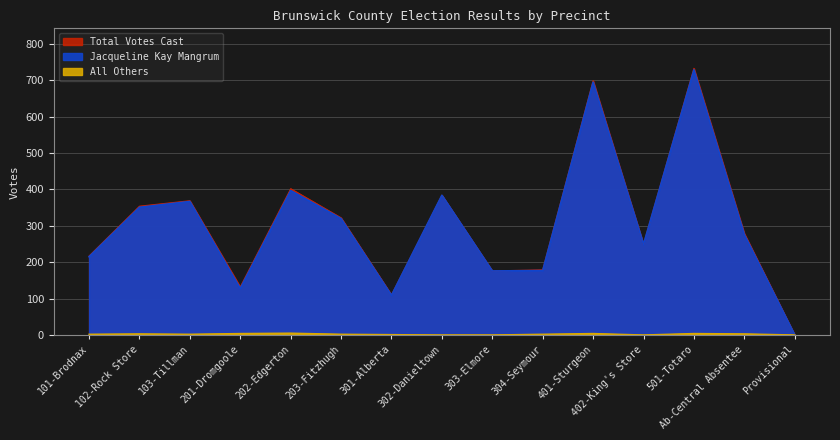

Reading left to right, list all the values displayed in this chart.

Total Votes Cast: 101-Brodnax=217	102-Rock Store=354	103-Tillman=369	201-Dromgoole=132	202-Edgerton=402	203-Fitzhugh=322	301-Alberta=110	302-Danieltown=384	303-Elmore=176	304-Seymour=179	401-Sturgeon=699	402-King's Store=249	501-Totaro=733	Ab-Central Absentee=279	Provisional=0
Jacqueline Kay Mangrum: 101-Brodnax=215	102-Rock Store=351	103-Tillman=367	201-Dromgoole=128	202-Edgerton=397	203-Fitzhugh=320	301-Alberta=109	302-Danieltown=384	303-Elmore=176	304-Seymour=177	401-Sturgeon=695	402-King's Store=249	501-Totaro=729	Ab-Central Absentee=276	Provisional=0
All Others: 101-Brodnax=2	102-Rock Store=3	103-Tillman=2	201-Dromgoole=4	202-Edgerton=5	203-Fitzhugh=2	301-Alberta=1	302-Danieltown=0	303-Elmore=0	304-Seymour=2	401-Sturgeon=4	402-King's Store=0	501-Totaro=4	Ab-Central Absentee=3	Provisional=0